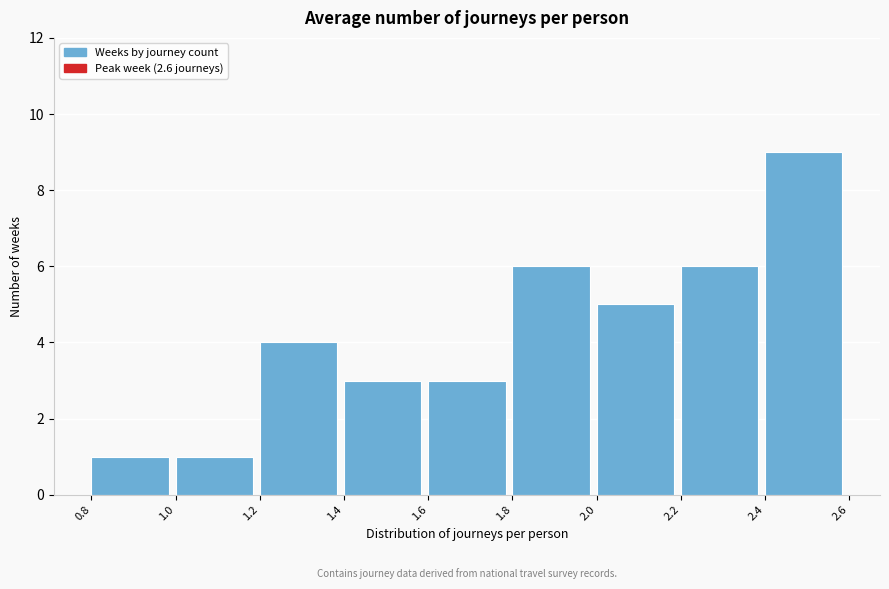

How tall is the bar that spans 2.4 to 2.6 on the x-axis? The values are not printed on the chart, so give them approximately, as read against the axis.

9